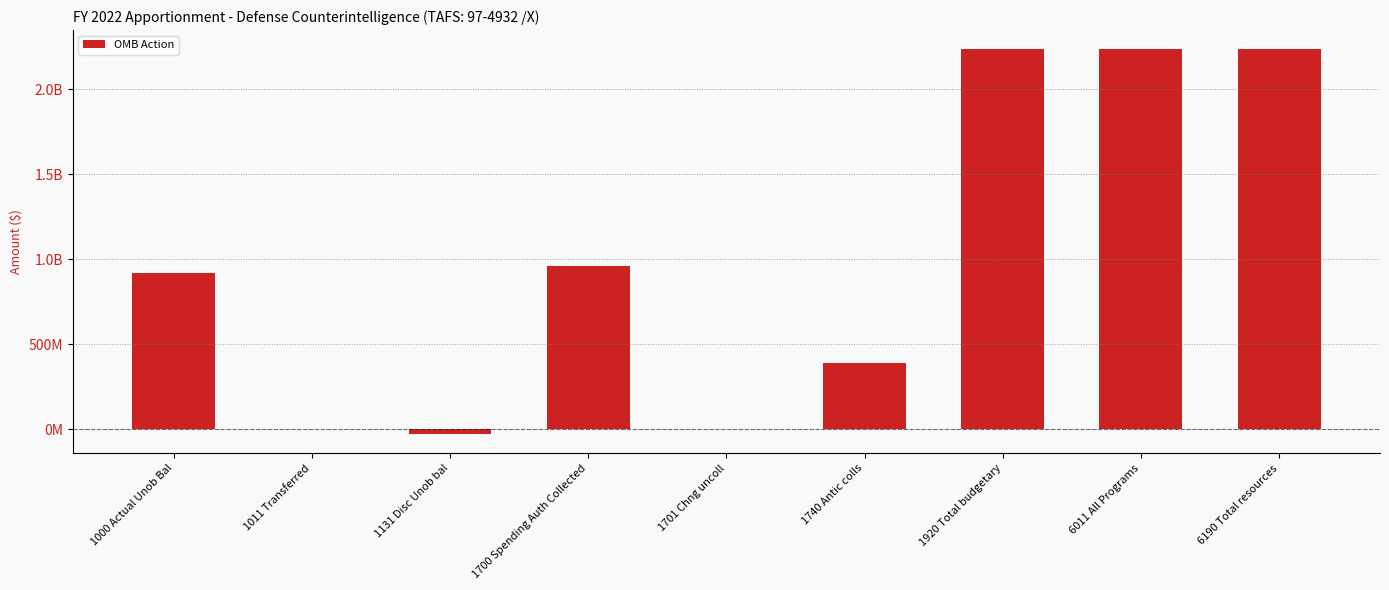

Rank the categories by value from highest to lowest.

1920 Total budgetary, 6011 All Programs, 6190 Total resources, 1700 Spending Auth Collected, 1000 Actual Unob Bal, 1740 Antic colls, 1701 Chng uncoll, 1011 Transferred, 1131 Disc Unob bal